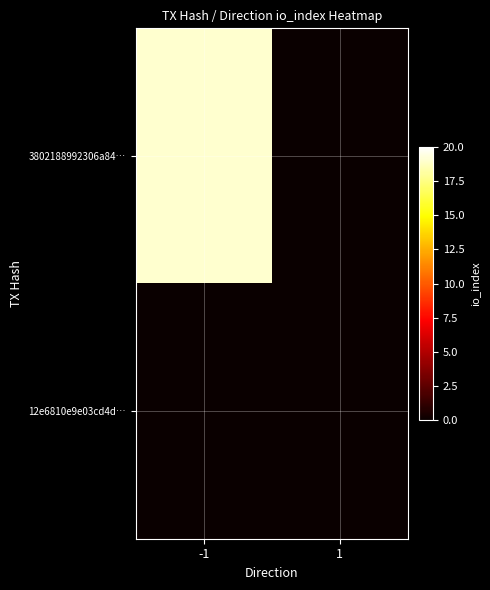

What is the spread (max minus min) of values at -1?

19